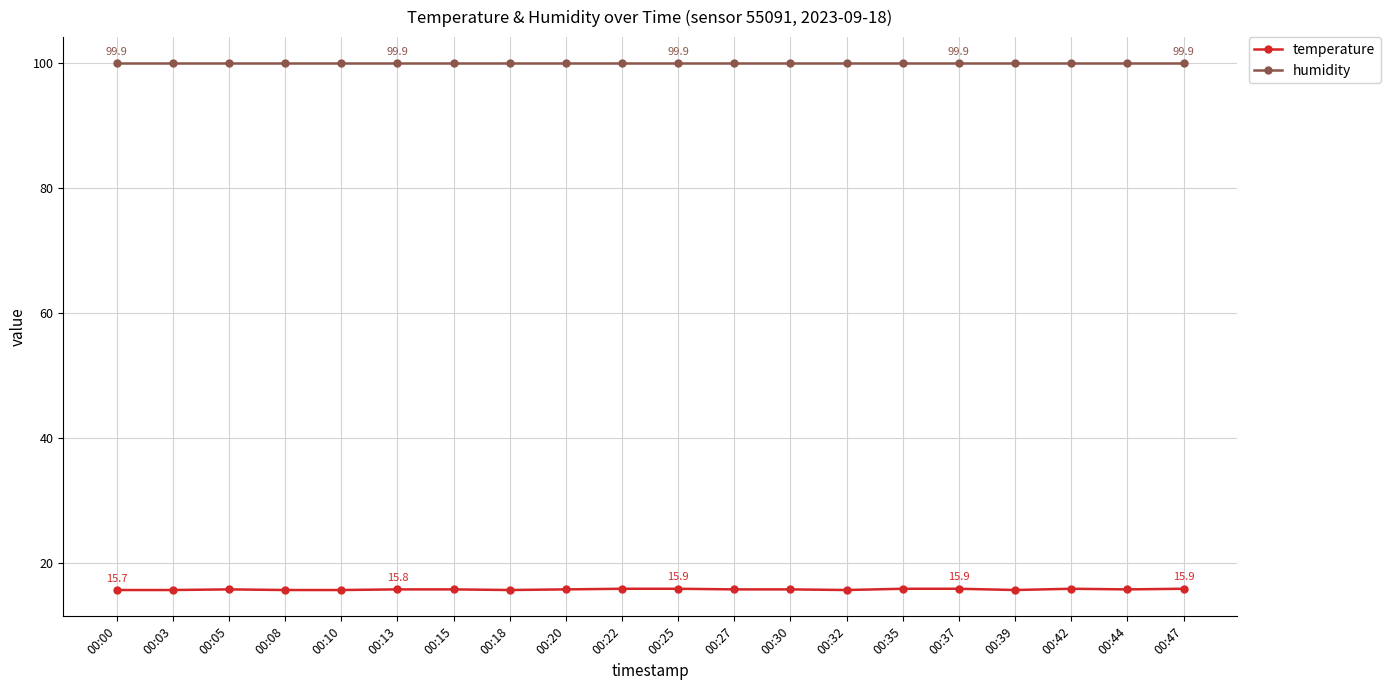

True or false: temperature and humidity cross at least once.

False